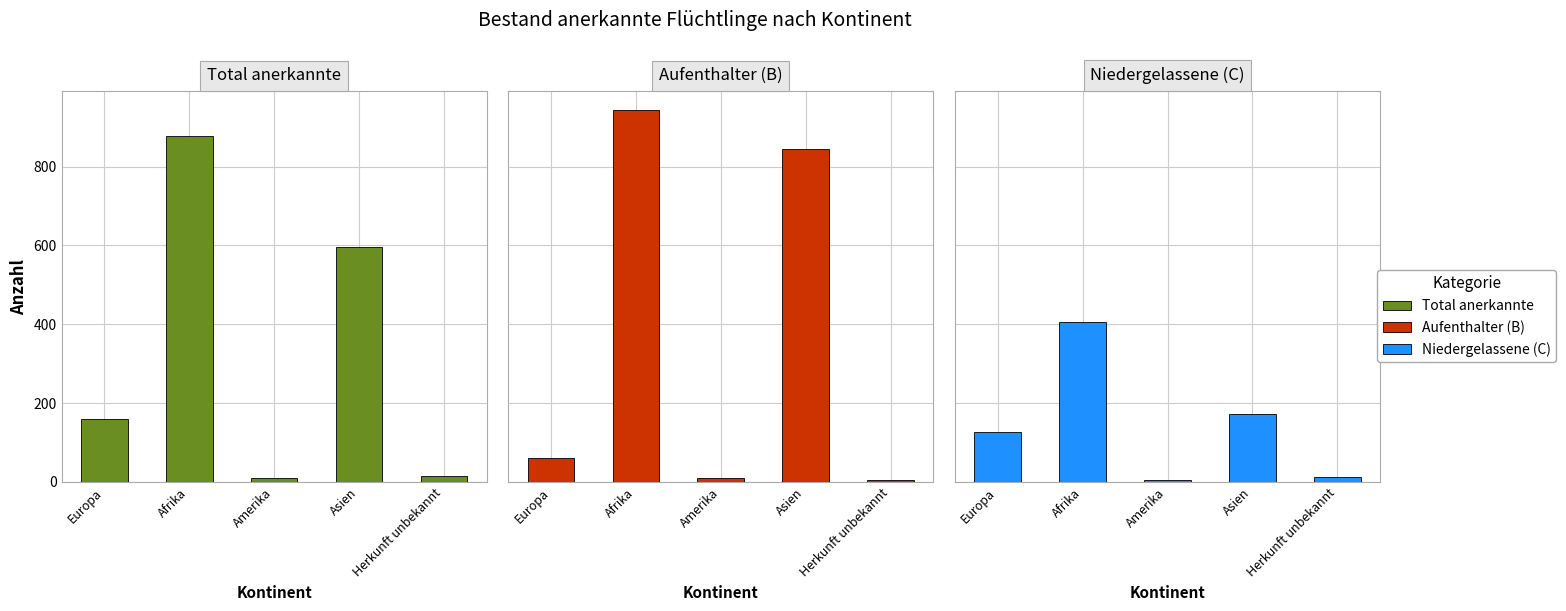

What is the difference between the second highest and second lowest values in the Total anerkannte series?

580